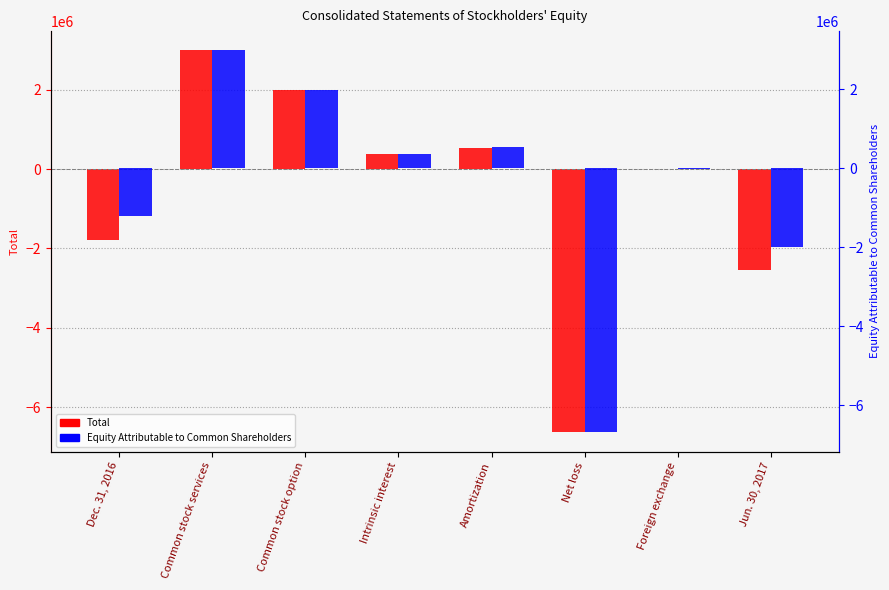

Where is Total nearest to the value -1822178?

Dec. 31, 2016